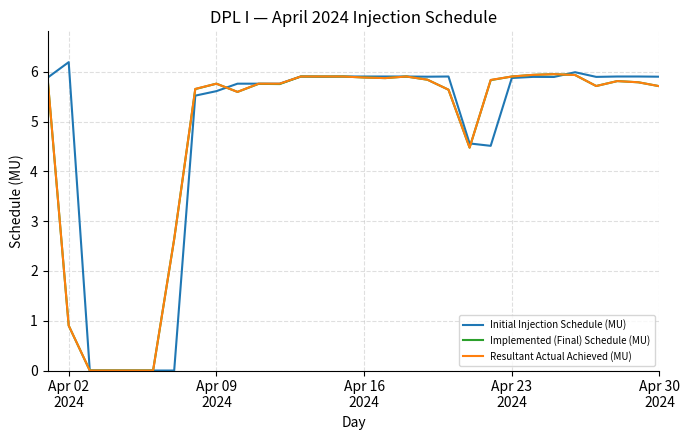

What is the maximum value for Resultant Actual Achieved (MU)?

6.0